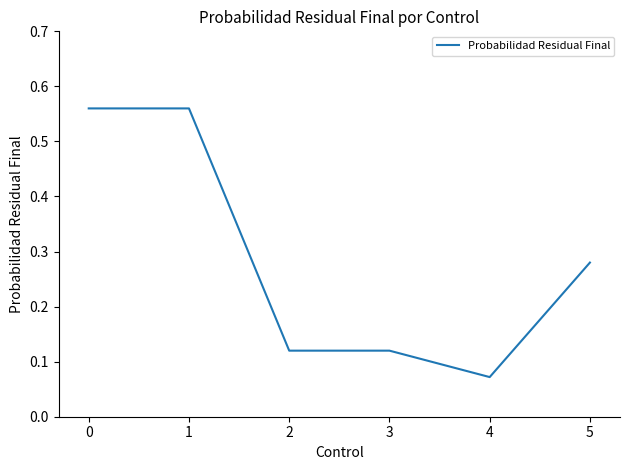

At which label is the value closest to 0?

4